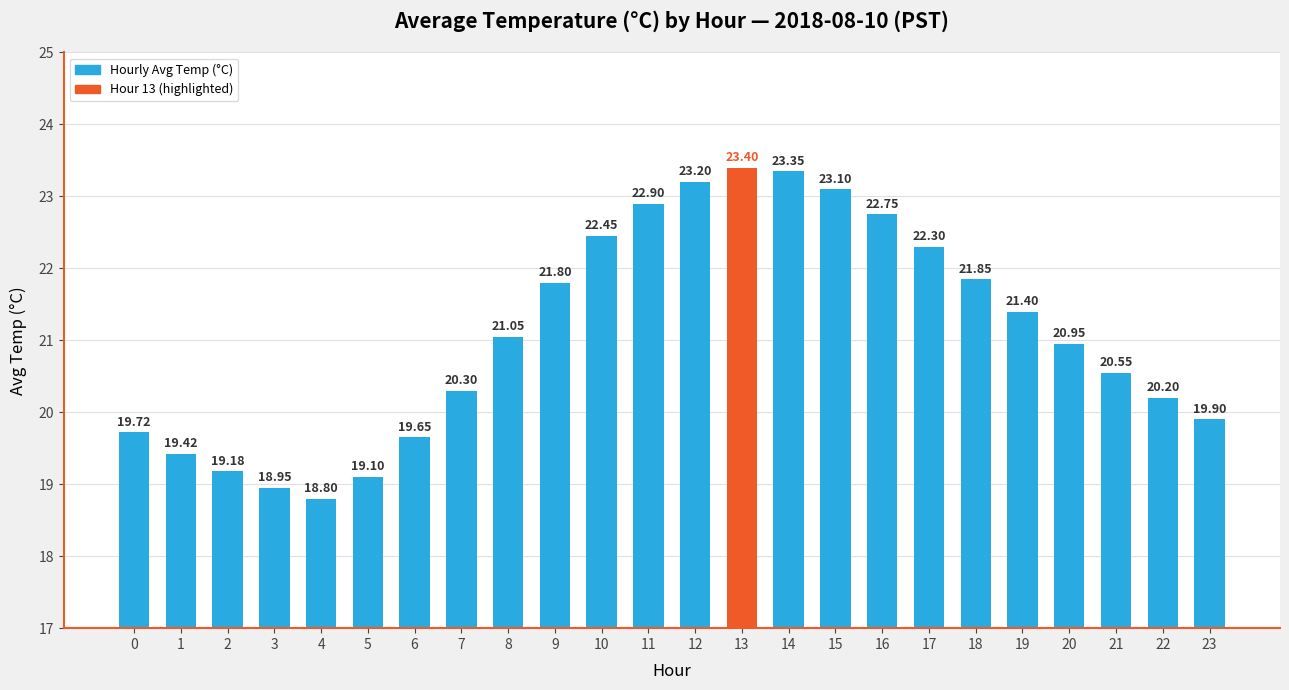

What is the sum of the values at 9 and 22?

42.0